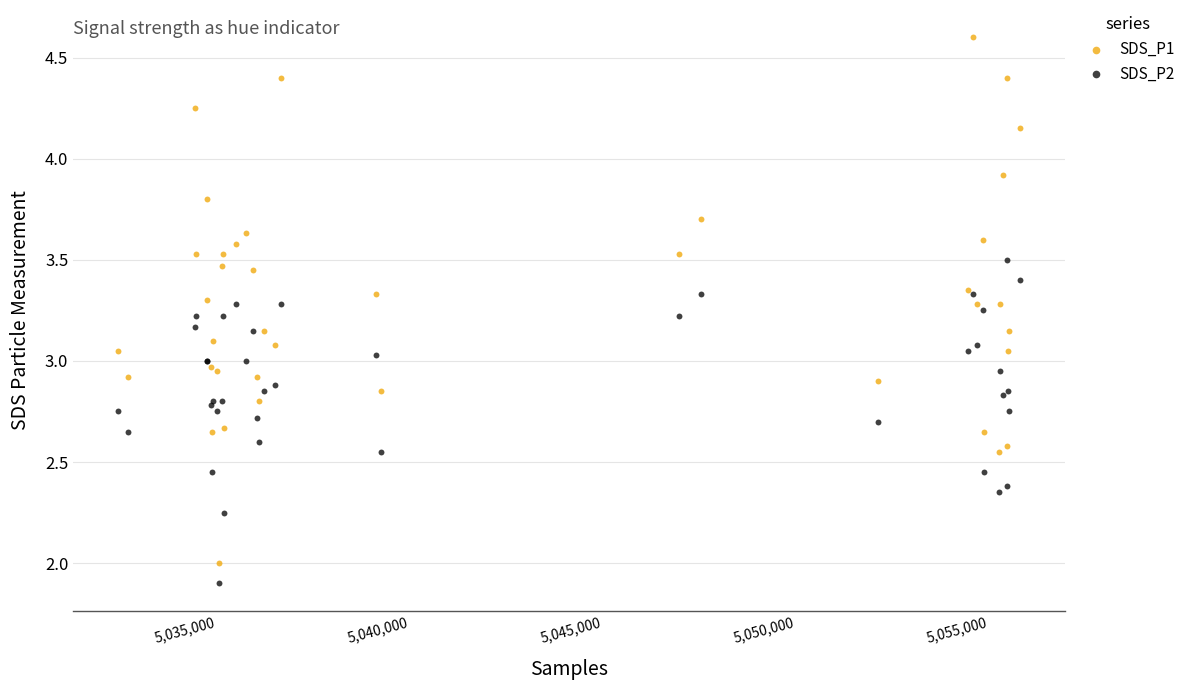

What is the X range (max minus min) for the scatter plot?

23364.0